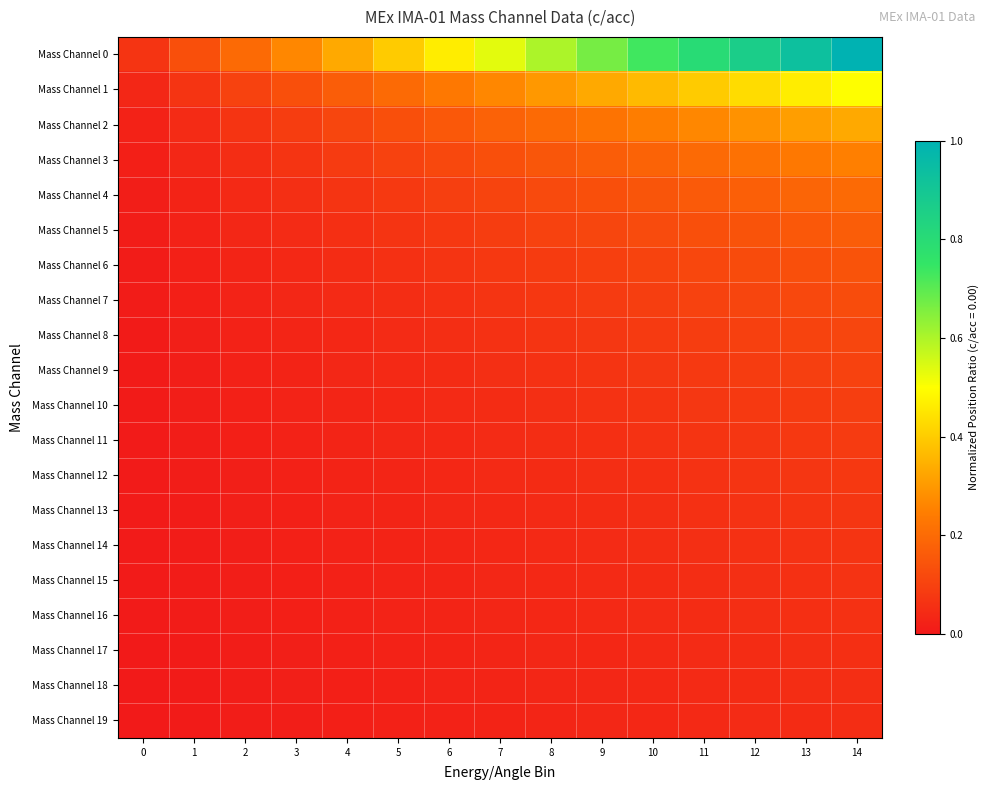

Reading right to left, what are all the values shown in this chart?

Mass Channel 0: 14=1.0	13=0.9	12=0.9	11=0.8	10=0.7	9=0.7	8=0.6	7=0.5	6=0.5	5=0.4	4=0.3	3=0.3	2=0.2	1=0.1	0=0.1
Mass Channel 1: 14=0.5	13=0.5	12=0.4	11=0.4	10=0.4	9=0.3	8=0.3	7=0.3	6=0.2	5=0.2	4=0.2	3=0.1	2=0.1	1=0.1	0=0.0
Mass Channel 2: 14=0.3	13=0.3	12=0.3	11=0.3	10=0.2	9=0.2	8=0.2	7=0.2	6=0.2	5=0.1	4=0.1	3=0.1	2=0.1	1=0.0	0=0.0
Mass Channel 3: 14=0.2	13=0.2	12=0.2	11=0.2	10=0.2	9=0.2	8=0.1	7=0.1	6=0.1	5=0.1	4=0.1	3=0.1	2=0.1	1=0.0	0=0.0
Mass Channel 4: 14=0.2	13=0.2	12=0.2	11=0.2	10=0.1	9=0.1	8=0.1	7=0.1	6=0.1	5=0.1	4=0.1	3=0.1	2=0.0	1=0.0	0=0.0
Mass Channel 5: 14=0.2	13=0.2	12=0.1	11=0.1	10=0.1	9=0.1	8=0.1	7=0.1	6=0.1	5=0.1	4=0.1	3=0.0	2=0.0	1=0.0	0=0.0
Mass Channel 6: 14=0.1	13=0.1	12=0.1	11=0.1	10=0.1	9=0.1	8=0.1	7=0.1	6=0.1	5=0.1	4=0.0	3=0.0	2=0.0	1=0.0	0=0.0
Mass Channel 7: 14=0.1	13=0.1	12=0.1	11=0.1	10=0.1	9=0.1	8=0.1	7=0.1	6=0.1	5=0.1	4=0.0	3=0.0	2=0.0	1=0.0	0=0.0
Mass Channel 8: 14=0.1	13=0.1	12=0.1	11=0.1	10=0.1	9=0.1	8=0.1	7=0.1	6=0.1	5=0.0	4=0.0	3=0.0	2=0.0	1=0.0	0=0.0
Mass Channel 9: 14=0.1	13=0.1	12=0.1	11=0.1	10=0.1	9=0.1	8=0.1	7=0.1	6=0.0	5=0.0	4=0.0	3=0.0	2=0.0	1=0.0	0=0.0
Mass Channel 10: 14=0.1	13=0.1	12=0.1	11=0.1	10=0.1	9=0.1	8=0.1	7=0.0	6=0.0	5=0.0	4=0.0	3=0.0	2=0.0	1=0.0	0=0.0
Mass Channel 11: 14=0.1	13=0.1	12=0.1	11=0.1	10=0.1	9=0.1	8=0.1	7=0.0	6=0.0	5=0.0	4=0.0	3=0.0	2=0.0	1=0.0	0=0.0
Mass Channel 12: 14=0.1	13=0.1	12=0.1	11=0.1	10=0.1	9=0.1	8=0.0	7=0.0	6=0.0	5=0.0	4=0.0	3=0.0	2=0.0	1=0.0	0=0.0
Mass Channel 13: 14=0.1	13=0.1	12=0.1	11=0.1	10=0.1	9=0.0	8=0.0	7=0.0	6=0.0	5=0.0	4=0.0	3=0.0	2=0.0	1=0.0	0=0.0
Mass Channel 14: 14=0.1	13=0.1	12=0.1	11=0.1	10=0.0	9=0.0	8=0.0	7=0.0	6=0.0	5=0.0	4=0.0	3=0.0	2=0.0	1=0.0	0=0.0
Mass Channel 15: 14=0.1	13=0.1	12=0.1	11=0.1	10=0.0	9=0.0	8=0.0	7=0.0	6=0.0	5=0.0	4=0.0	3=0.0	2=0.0	1=0.0	0=0.0
Mass Channel 16: 14=0.1	13=0.1	12=0.1	11=0.0	10=0.0	9=0.0	8=0.0	7=0.0	6=0.0	5=0.0	4=0.0	3=0.0	2=0.0	1=0.0	0=0.0
Mass Channel 17: 14=0.1	13=0.1	12=0.0	11=0.0	10=0.0	9=0.0	8=0.0	7=0.0	6=0.0	5=0.0	4=0.0	3=0.0	2=0.0	1=0.0	0=0.0
Mass Channel 18: 14=0.1	13=0.0	12=0.0	11=0.0	10=0.0	9=0.0	8=0.0	7=0.0	6=0.0	5=0.0	4=0.0	3=0.0	2=0.0	1=0.0	0=0.0
Mass Channel 19: 14=0.1	13=0.0	12=0.0	11=0.0	10=0.0	9=0.0	8=0.0	7=0.0	6=0.0	5=0.0	4=0.0	3=0.0	2=0.0	1=0.0	0=0.0